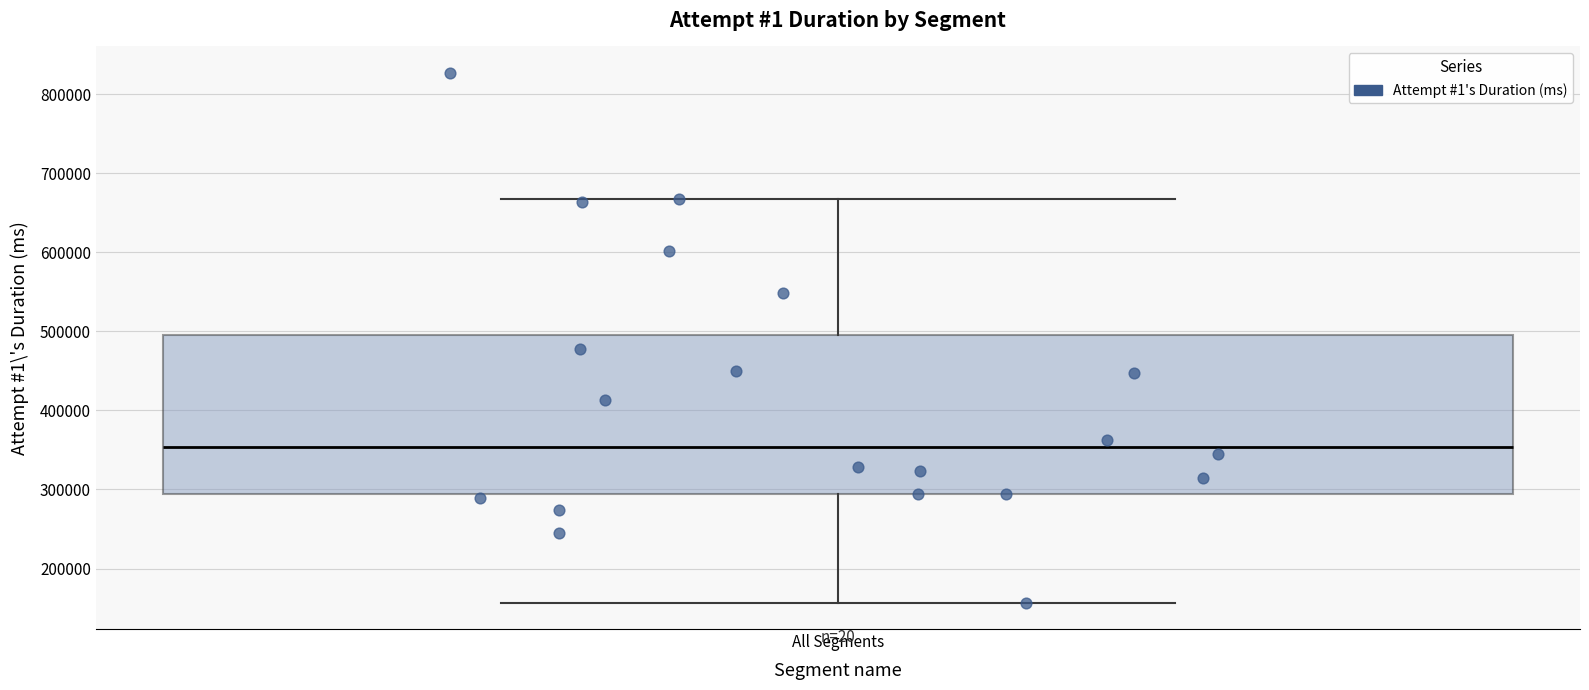

Read this box plot against the y-axis: the position of the median line, the range covered by the box, and the ends of both whiskers. The values are not printed on the chart, so give them approximately, as read against the axis.

median 350000, box 290000 to 490000, whiskers 160000 to 670000